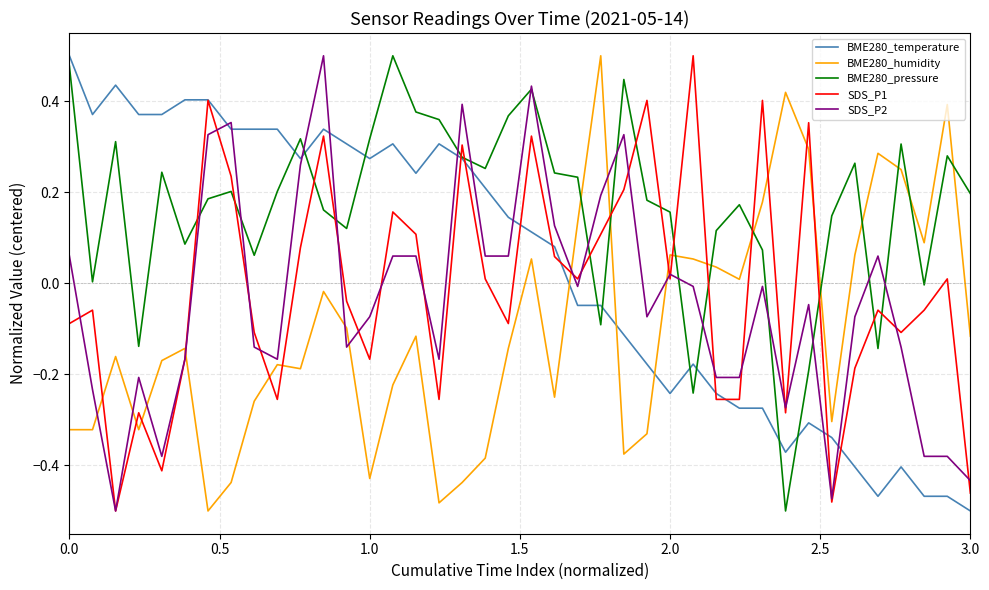

True or false: BME280_humidity has more than 0 points higher than both neighbors.

True